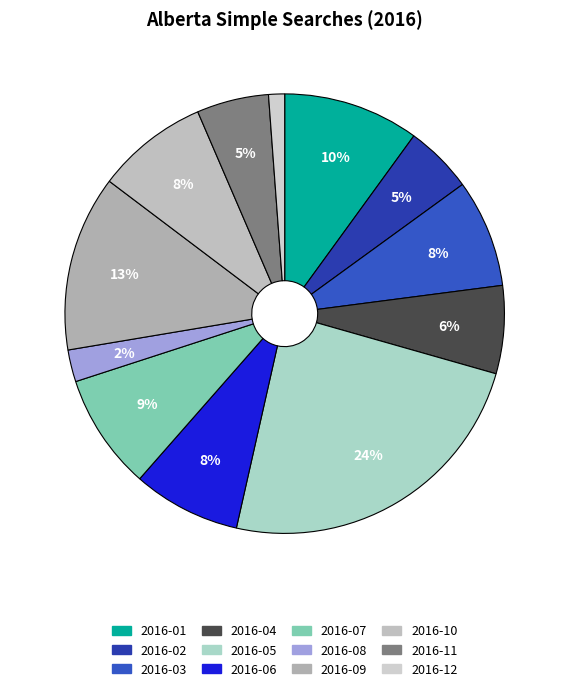

Which category has the biggest portion of the pie?

2016-05